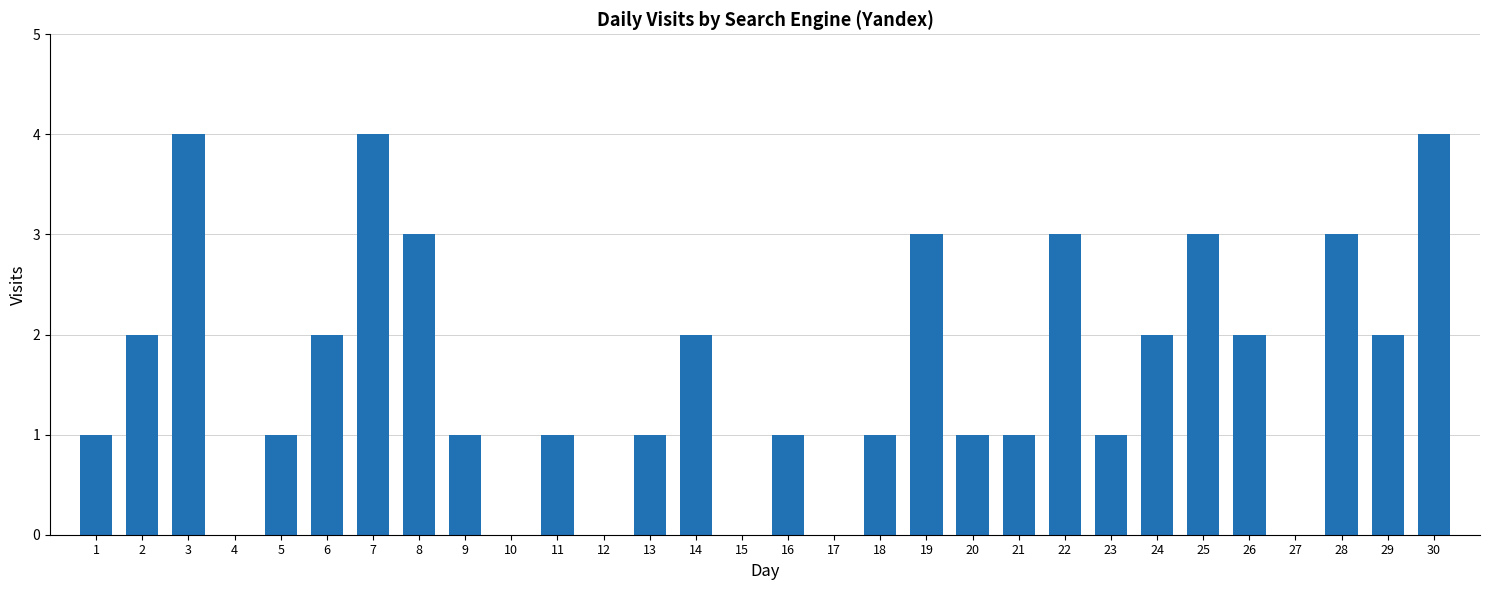

Does the chart contain stacked bars?

No